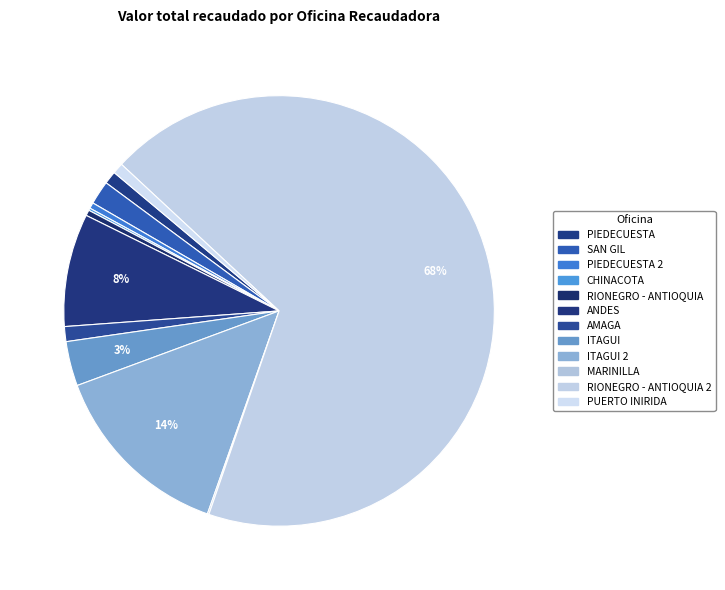

How many segments does this pie chart have?

12